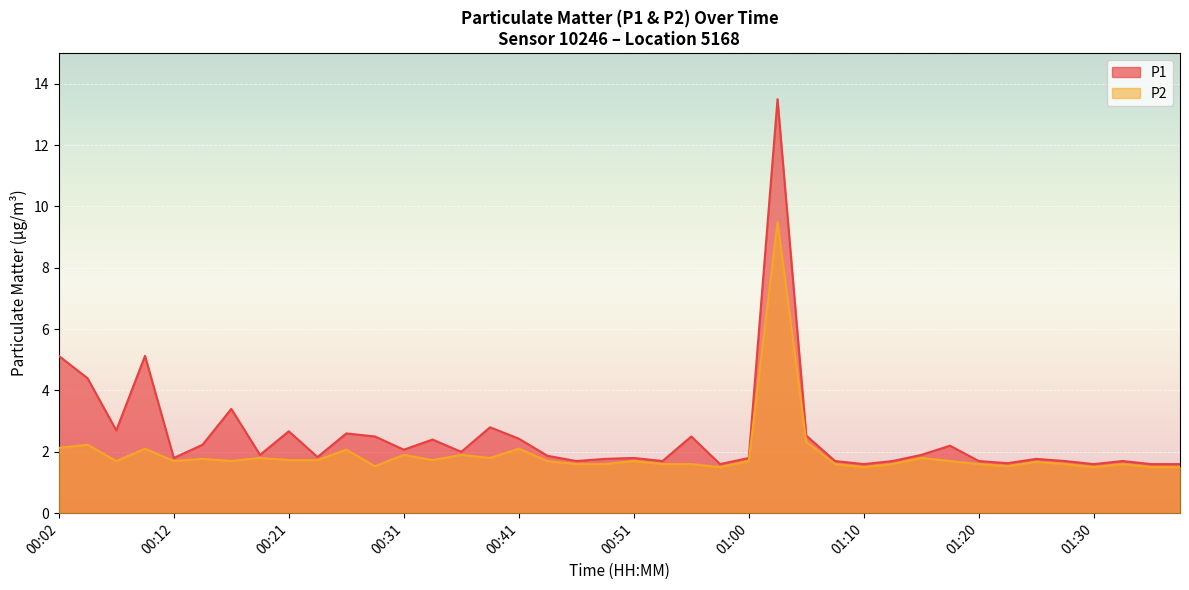

Read the P2 value at 00:09.

2.1